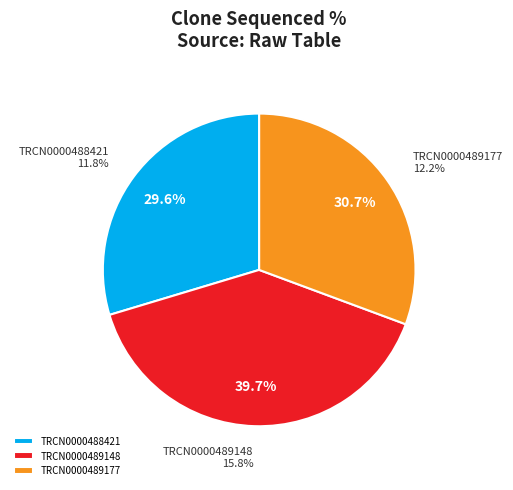

Which category has the biggest portion of the pie?

TRCN0000489148